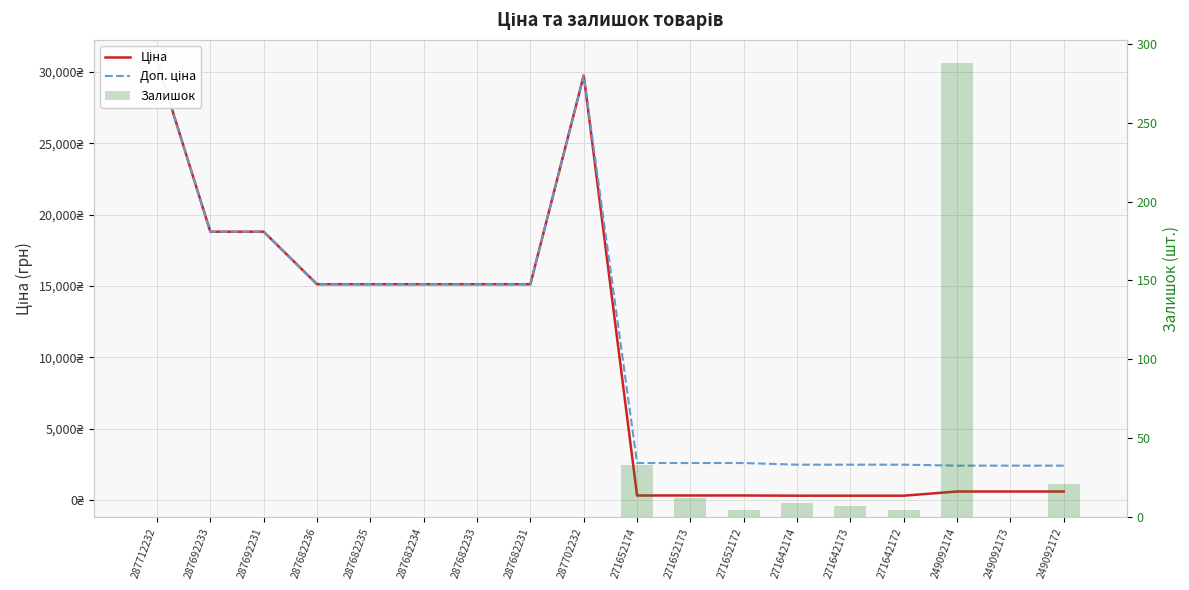

Reading left to right, extract all data points from this chart.

Ціна: 287712232=30717.1	287692233=18796.8	287692231=18796.8	287682236=15120.0	287682235=15120.0	287682234=15120.0	287682233=15120.0	287682231=15120.0	287702232=29747.2	271652174=324.8	271652173=324.8	271652172=324.8	271642174=310.3	271642173=310.3	271642172=310.3	249092174=603.7	249092173=603.7	249092172=603.7
Доп. ціна: 287712232=30717.1	287692233=18796.8	287692231=18796.8	287682236=15120.0	287682235=15120.0	287682234=15120.0	287682233=15120.0	287682231=15120.0	287702232=29747.2	271652174=2598.3	271652173=2598.3	271652172=2598.3	271642174=2482.4	271642173=2482.4	271642172=2482.4	249092174=2414.8	249092173=2414.8	249092172=2414.8
Залишок: 287712232=0.0	287692233=0.0	287692231=0.0	287682236=0.0	287682235=0.0	287682234=0.0	287682233=0.0	287682231=0.0	287702232=0.0	271652174=33.0	271652173=12.0	271652172=5.0	271642174=9.0	271642173=7.0	271642172=5.0	249092174=288.0	249092173=0.0	249092172=21.0